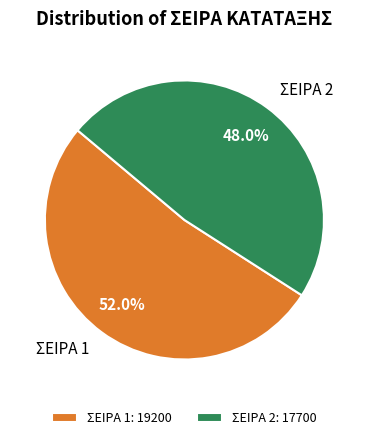

What percentage is NOT represented by ΣΕΙΡΑ 2?

52.0%